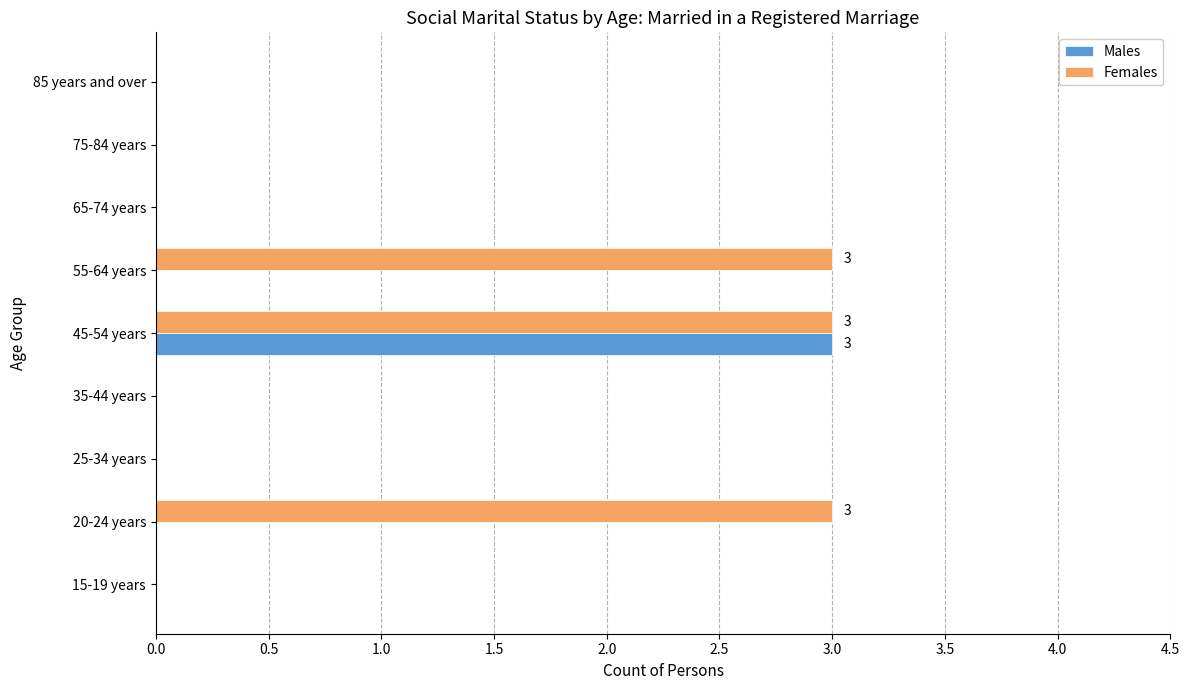

What is the sum of all Males values?

3